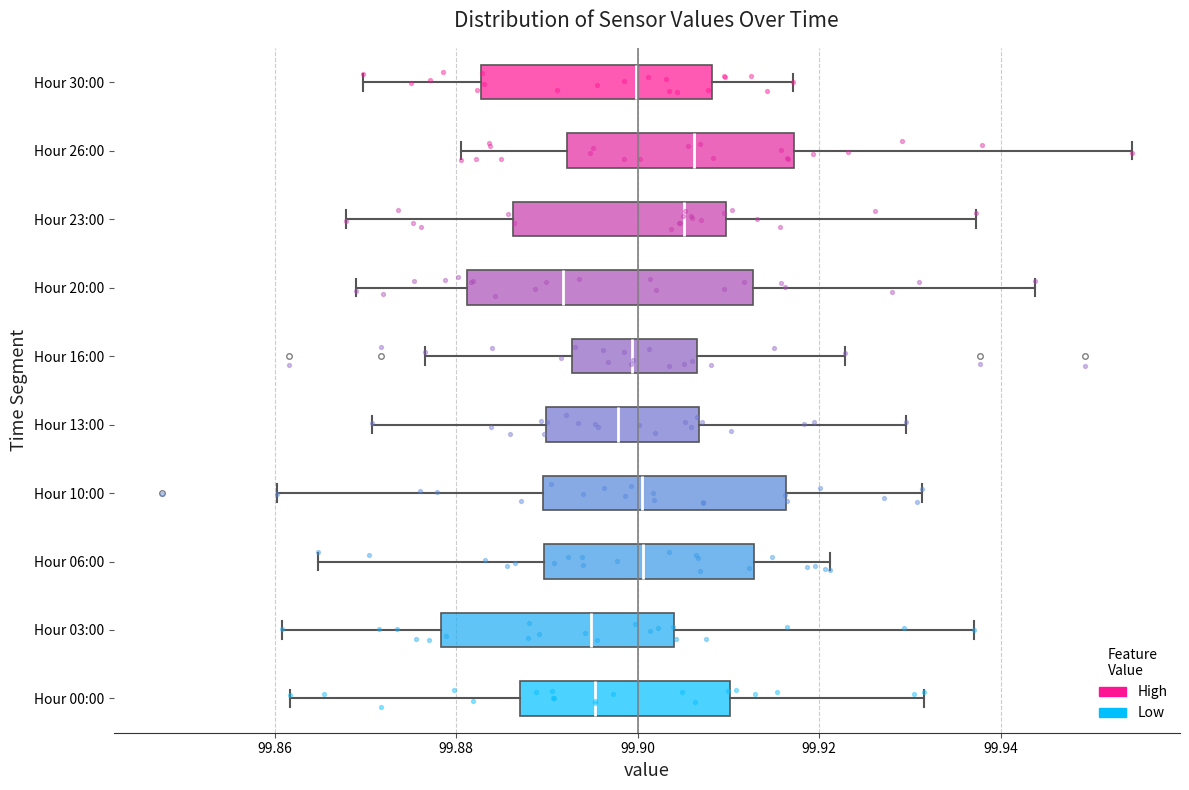

Where is the left edge of the box for Hour 30:00 on the x-axis? The values are not printed on the chart, so give them approximately, as read against the axis.

99.882